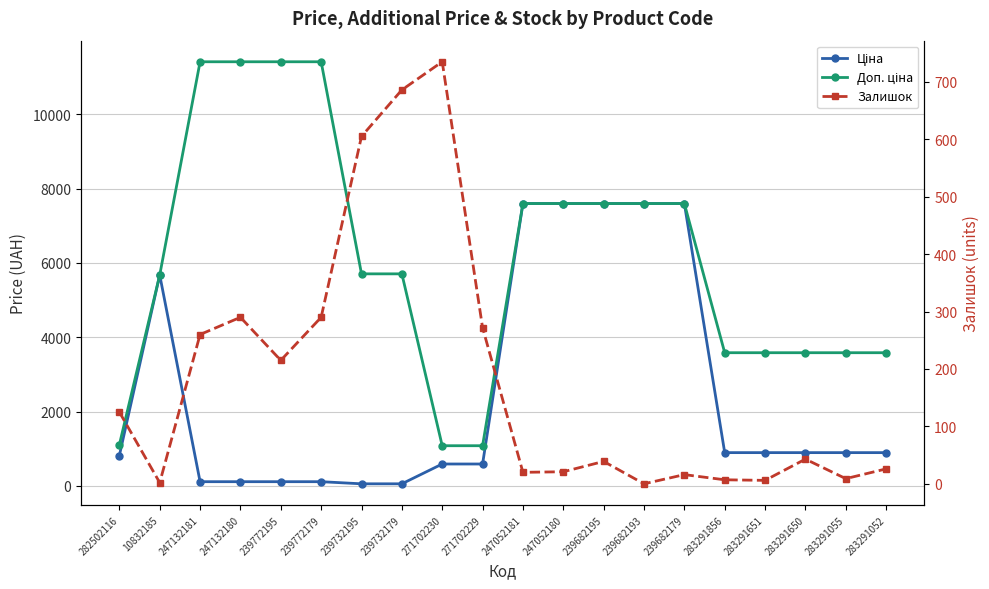

Reading left to right, extract all data points from this chart.

Ціна: 818.5	5673.8	114.1	114.1	114.1	114.1	57.0	57.0	589.9	589.9	7596.5	7596.5	7596.5	7596.5	7596.5	895.9	895.9	895.9	895.9	895.9
Доп. ціна: 1109.2	5673.8	11410.0	11410.0	11410.0	11410.0	5705.0	5705.0	1081.7	1081.7	7596.5	7596.5	7596.5	7596.5	7596.5	3583.6	3583.6	3583.6	3583.6	3583.6
Залишок: 125.0	2.0	260.0	290.0	215.0	290.0	605.0	686.0	735.0	272.0	20.0	21.0	39.0	0.0	16.0	7.0	6.0	43.0	9.0	26.0